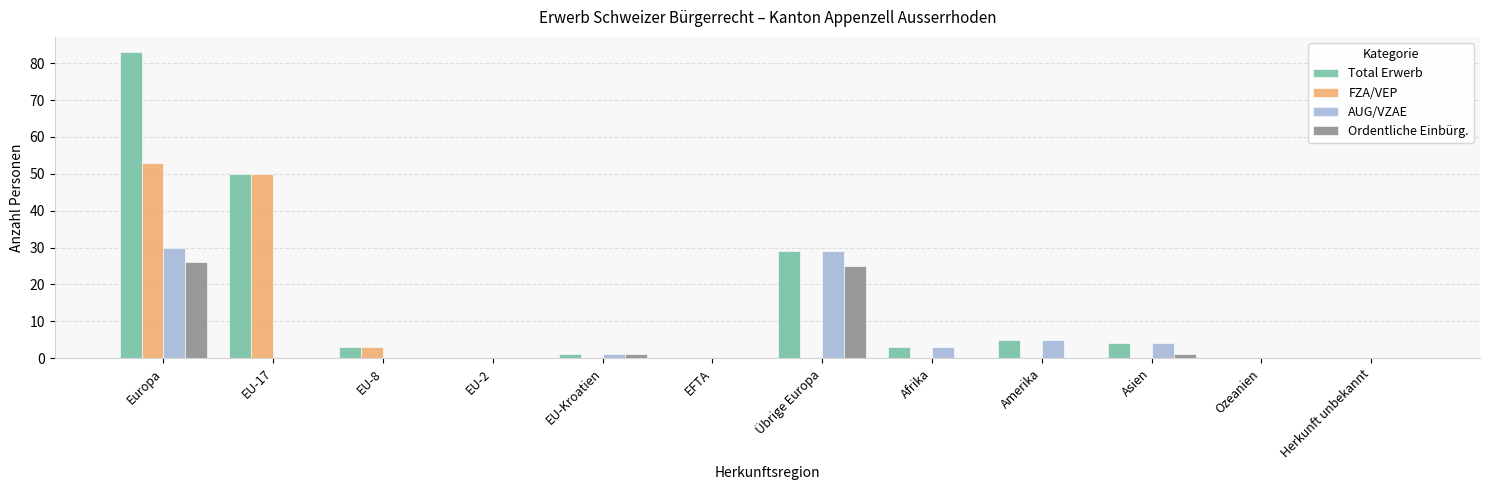

What is the maximum value shown in the chart?

83